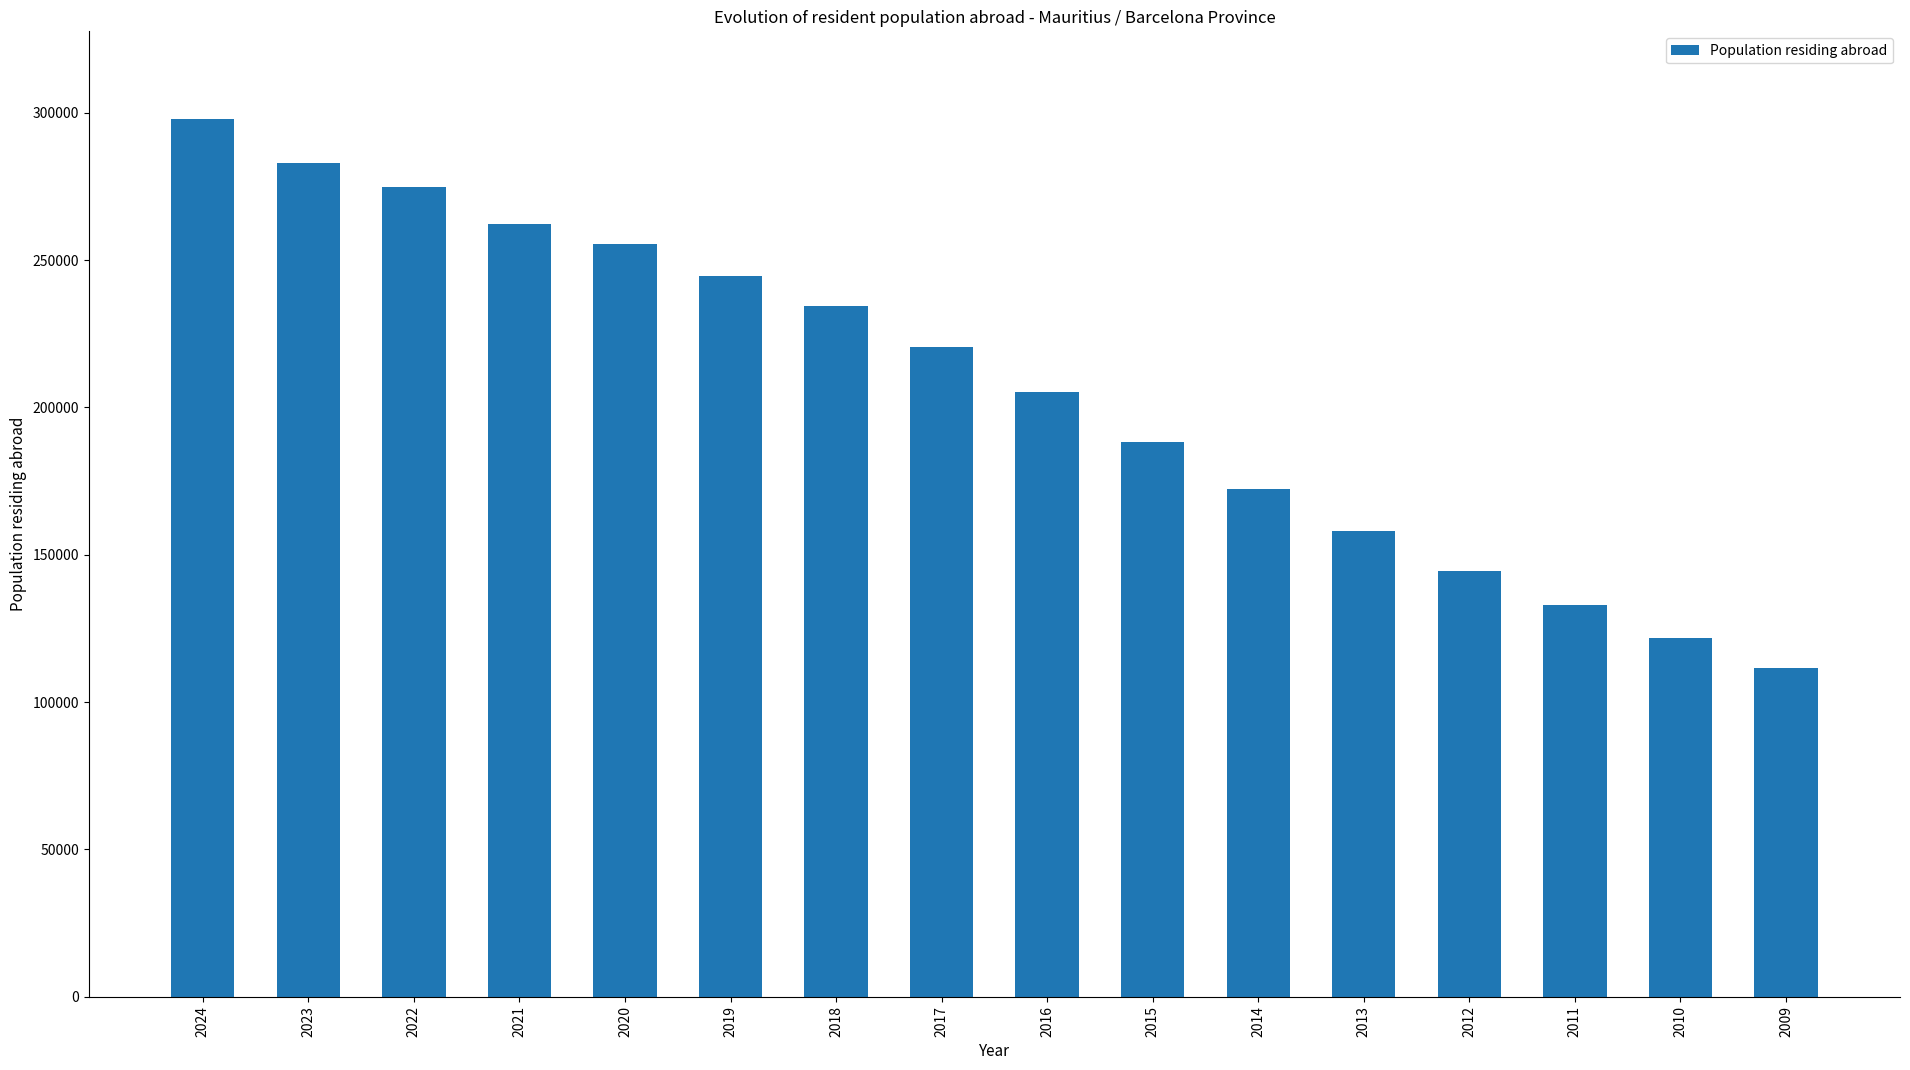

What is the greatest value displayed?

297844